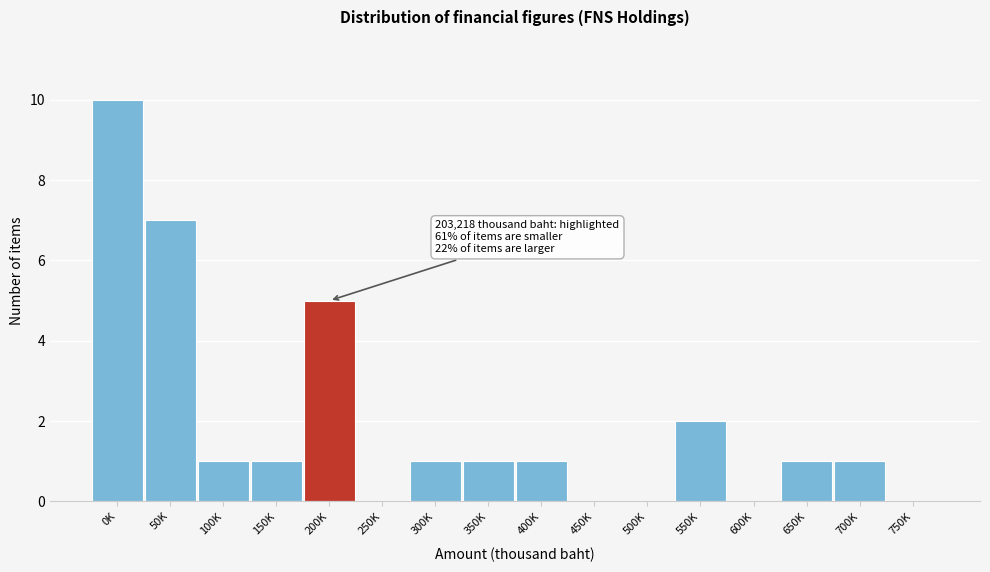

Reading left to right, what are all the values shown in this chart?

0K=10	50K=7	100K=1	150K=1	200K=5	250K=0	300K=1	350K=1	400K=1	450K=0	500K=0	550K=2	600K=0	650K=1	700K=1	750K=0